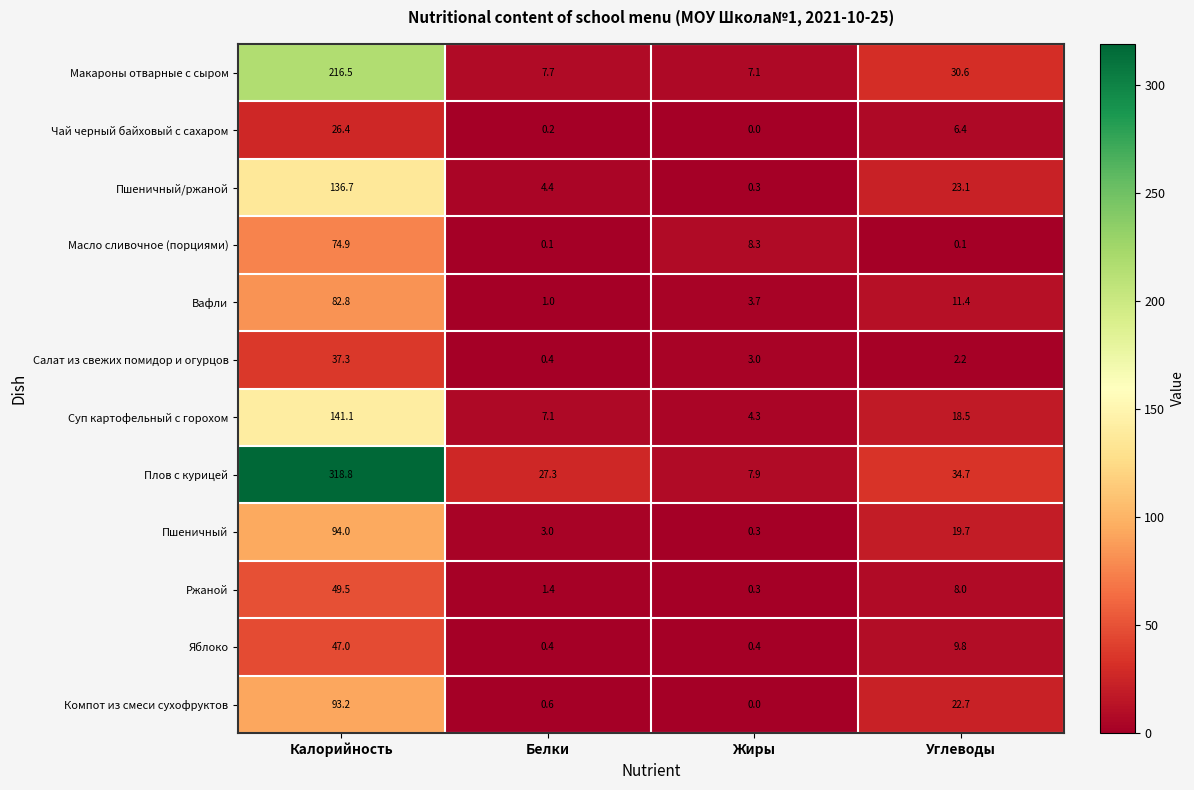

List the series in order of their peak value, highest first.

Плов с курицей, Макароны отварные с сыром, Суп картофельный с горохом, Пшеничный/ржаной, Пшеничный, Компот из смеси сухофруктов, Вафли, Масло сливочное (порциями), Ржаной, Яблоко, Салат из свежих помидор и огурцов, Чай черный байховый с сахаром